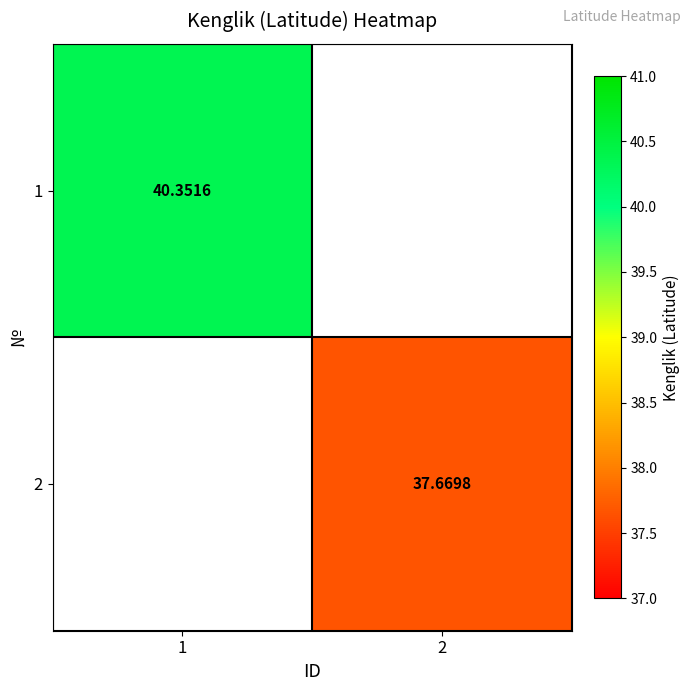

What is the minimum value for 1?

40.4